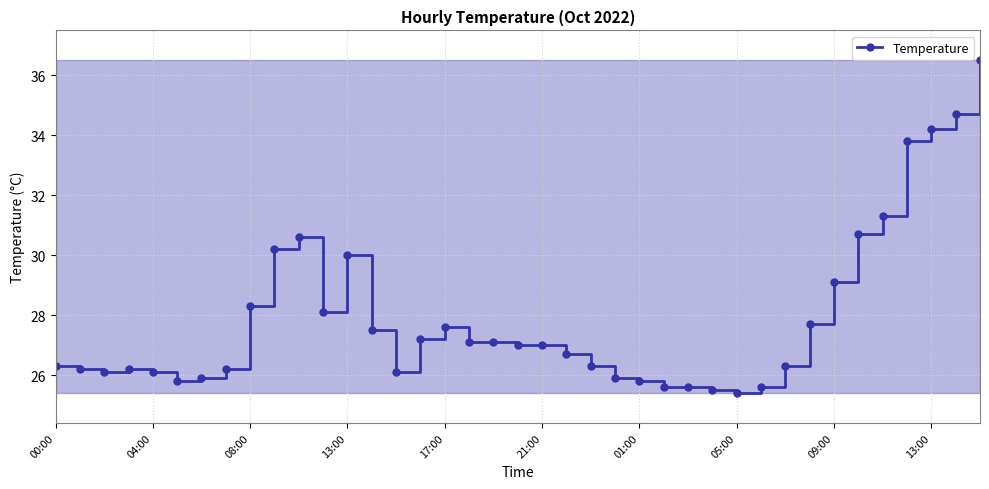

True or false: the data has more than 0 interior local peaks.

True